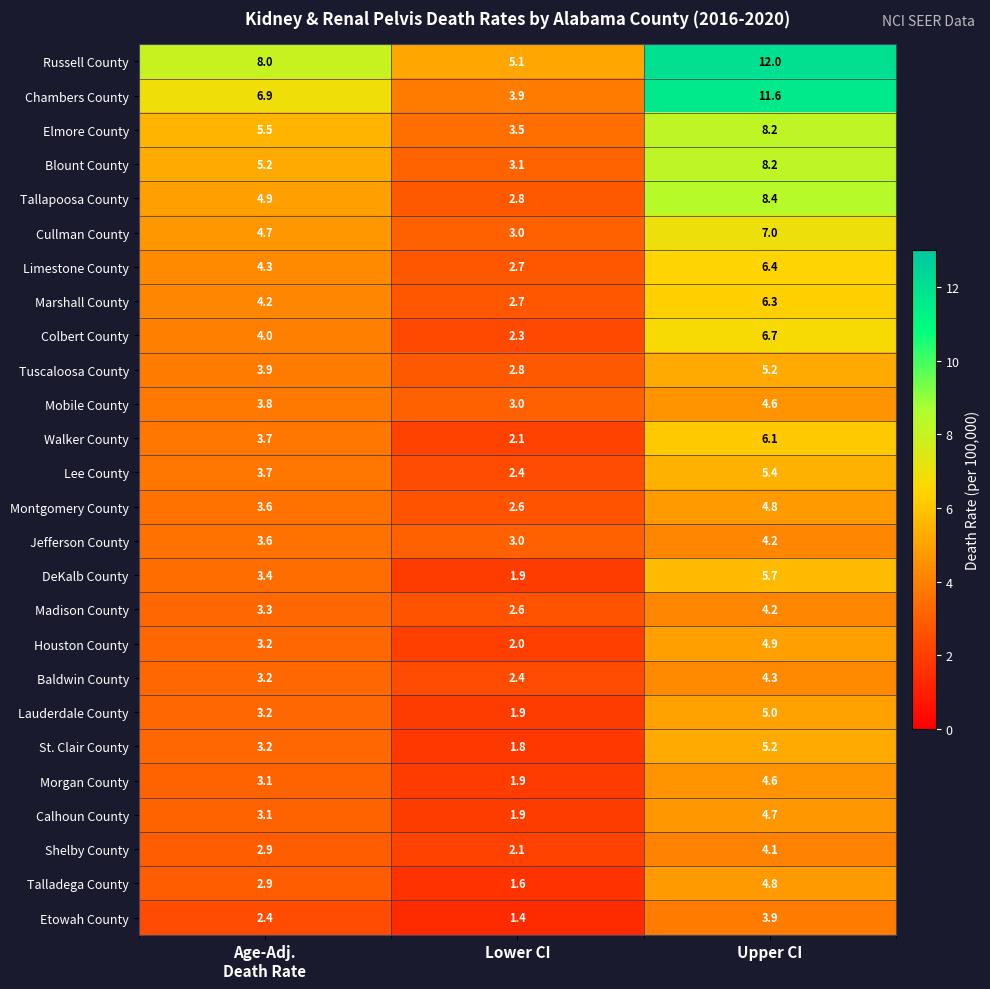

Which series has the largest total across all categories?

Russell County